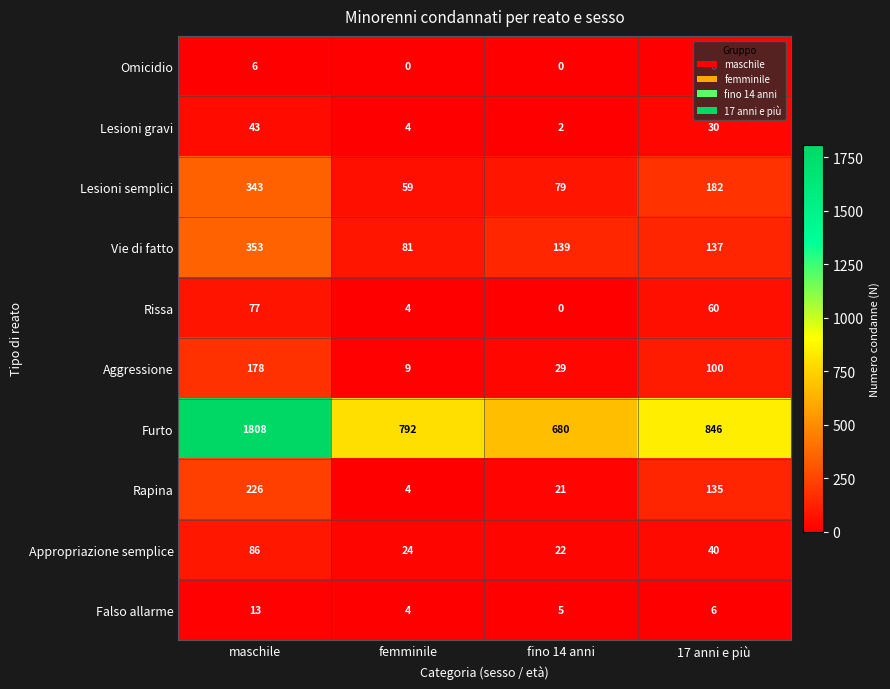

At which label is Appropriazione semplice closest to 54?

17 anni e più